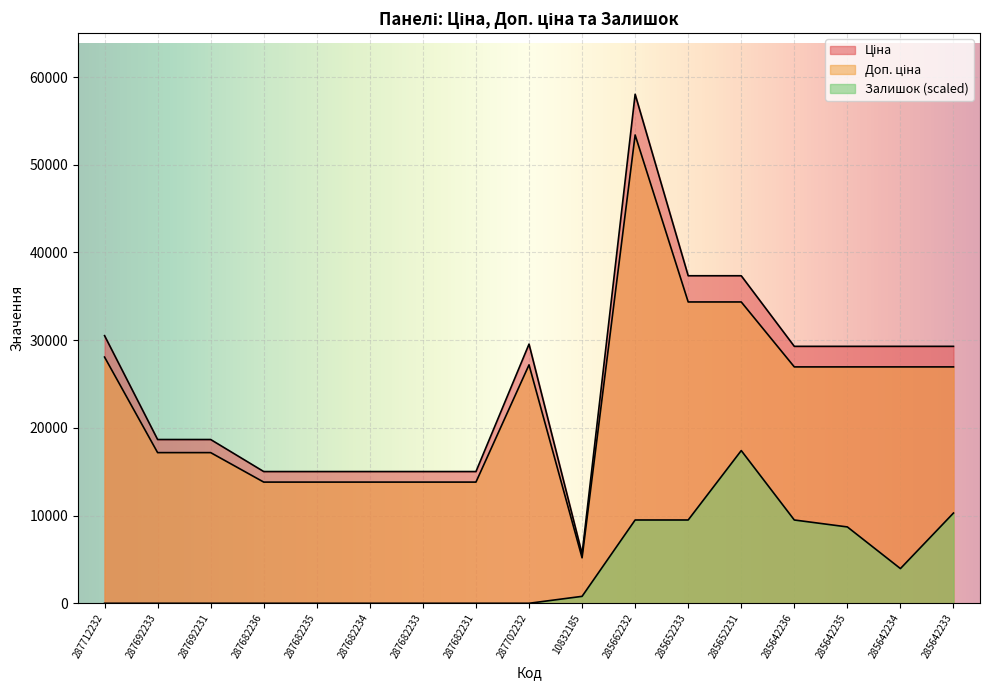

Reading left to right, transcribe all the data shown in this chart.

Ціна: 30512.3	18671.5	18671.5	15019.2	15019.2	15019.2	15019.2	15019.2	29548.9	5636.0	58037.0	37343.0	37343.0	29294.9	29294.9	29294.9	29294.9
Доп. ціна: 28071.4	17177.8	17177.8	13817.7	13817.7	13817.7	13817.7	13817.7	27185.0	5185.1	53394.1	34355.6	34355.6	26951.3	26951.3	26951.3	26951.3
Залишок: 0.0	0.0	0.0	0.0	0.0	0.0	0.0	0.0	0.0	791.4	9497.0	9497.0	17411.1	9497.0	8705.6	3957.1	10288.4